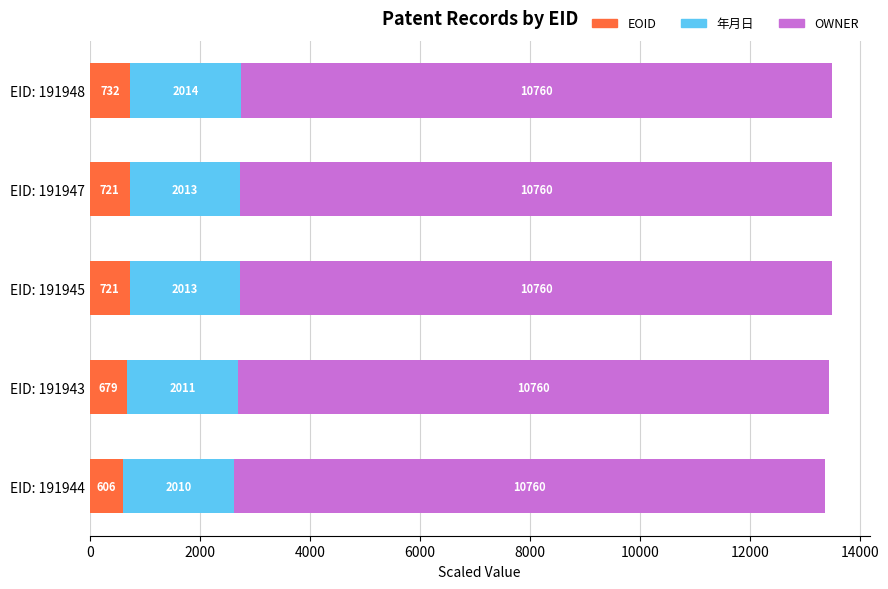

At which category is the sum across all series the highest?

EID: 191948